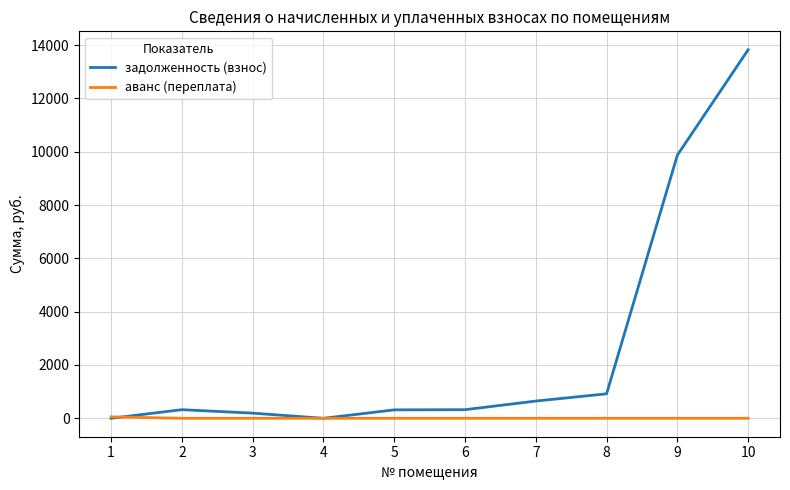

Where is the first local minimum for задолженность (взнос)?

4